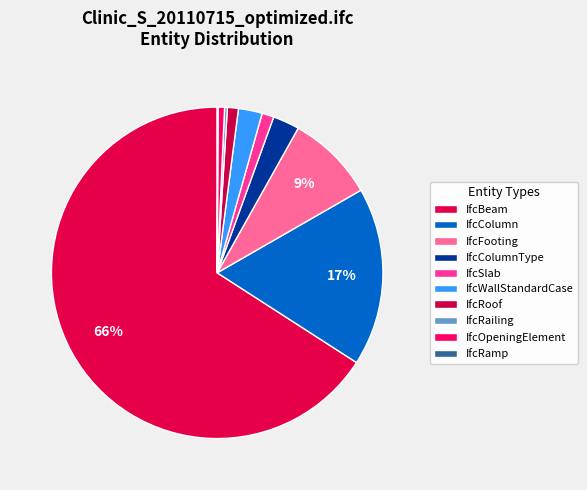

True or false: IfcRamp accounts for 1% of the total.

False